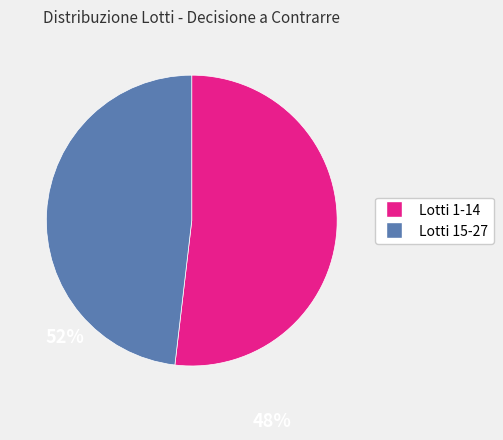

How many segments does this pie chart have?

2